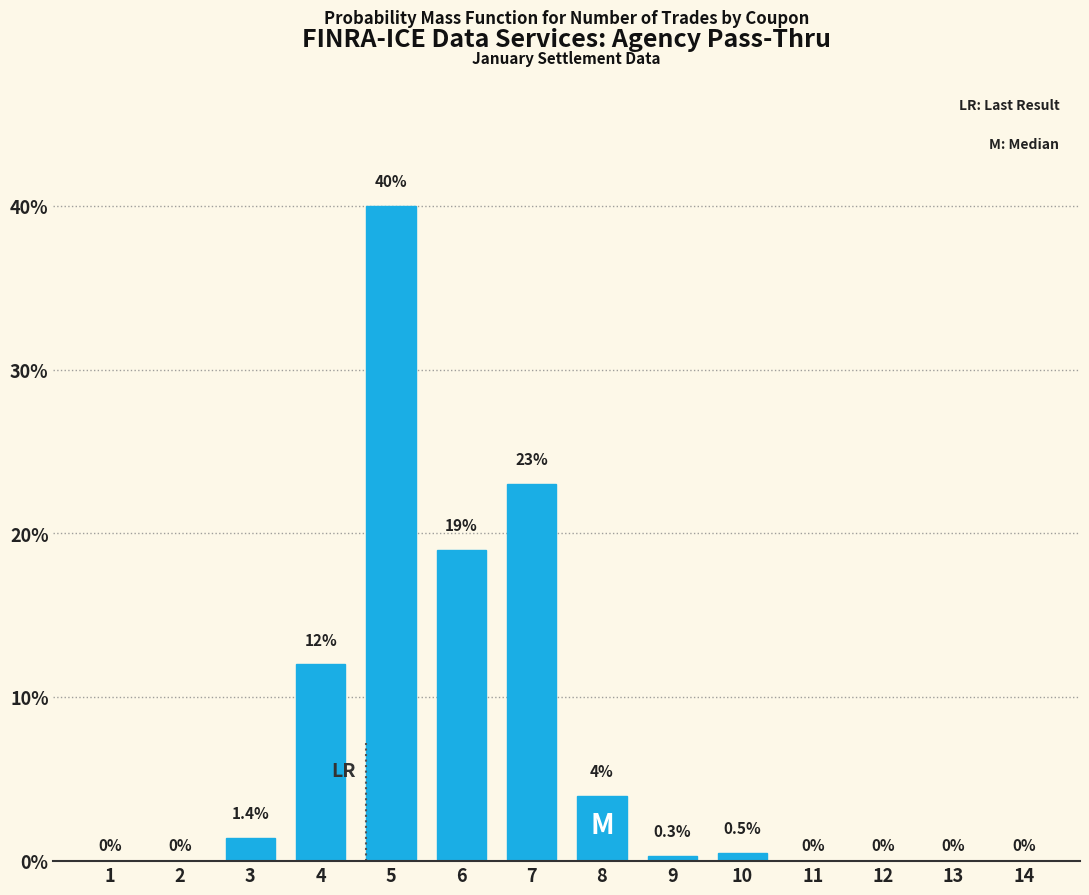

Reading left to right, transcribe all the data shown in this chart.

1=0.0	2=0.0	3=1.4	4=12.0	5=40.0	6=19.0	7=23.0	8=4.0	9=0.3	10=0.5	11=0.0	12=0.0	13=0.0	14=0.0